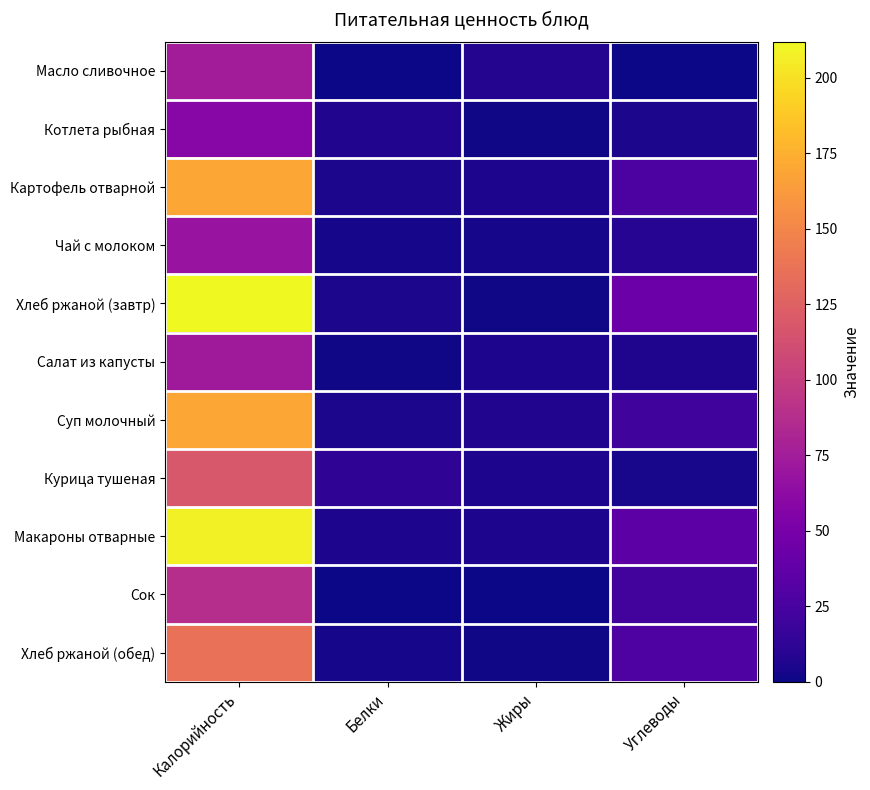

Reading left to right, extract all data points from this chart.

Масло сливочное: Калорийность=74.8	Белки=0.1	Жиры=8.2	Углеводы=0.1
Котлета рыбная: Калорийность=58.0	Белки=7.1	Жиры=1.4	Углеводы=4.2
Картофель отварной: Калорийность=169.0	Белки=4.5	Жиры=5.0	Углеводы=26.5
Чай с молоком: Калорийность=68.0	Белки=2.8	Жиры=2.5	Углеводы=8.6
Хлеб ржаной (завтр): Калорийность=212.0	Белки=4.3	Жиры=1.5	Углеводы=43.2
Салат из капусты: Калорийность=73.0	Белки=1.0	Жиры=5.0	Углеводы=6.0
Суп молочный: Калорийность=170.5	Белки=4.6	Жиры=7.4	Углеводы=21.4
Курица тушеная: Калорийность=118.0	Белки=12.9	Жиры=5.6	Углеводы=4.0
Макароны отварные: Калорийность=208.0	Белки=5.0	Жиры=5.3	Углеводы=35.0
Сок: Калорийность=88.5	Белки=0.5	Жиры=0.0	Углеводы=21.7
Хлеб ржаной (обед): Калорийность=136.0	Белки=2.9	Жиры=1.0	Углеводы=28.6